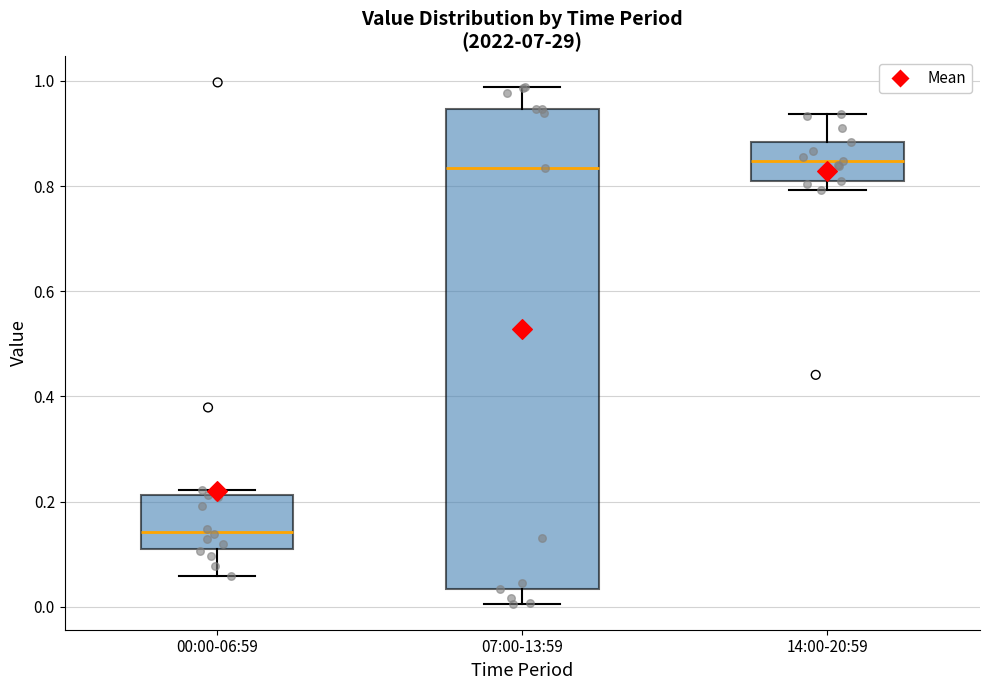

Reading left to right, read every box against the y-axis: the position of its median line, the range the box covers, and the ends of its whiskers. The values are not printed on the chart, so give them approximately, as read against the axis.

00:00-06:59: median 0.14, box 0.12 to 0.22, whiskers 0.06 to 0.22 (just above the box's upper edge)
07:00-13:59: median 0.84, box 0.04 to 0.94, whiskers 0.00 to 0.98
14:00-20:59: median 0.84, box 0.82 to 0.88, whiskers 0.80 to 0.94